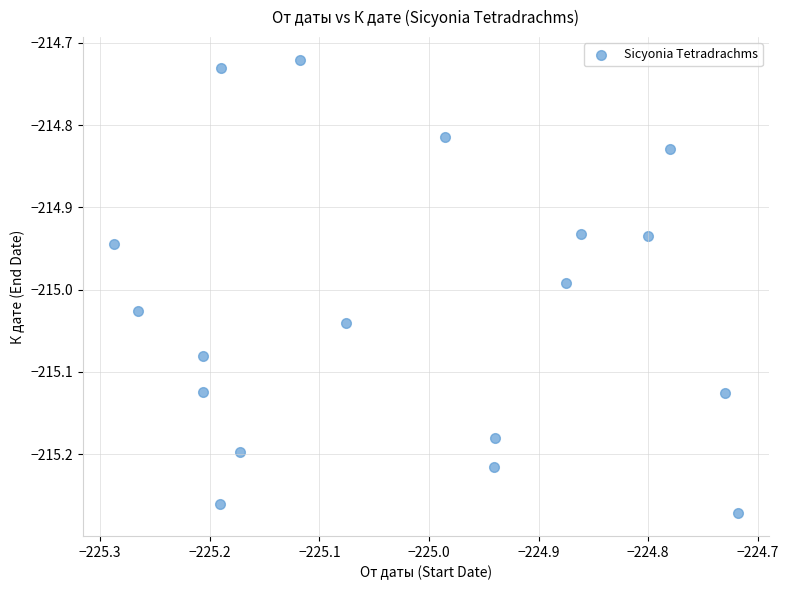

What is the range of X values (max minus min)?

0.6